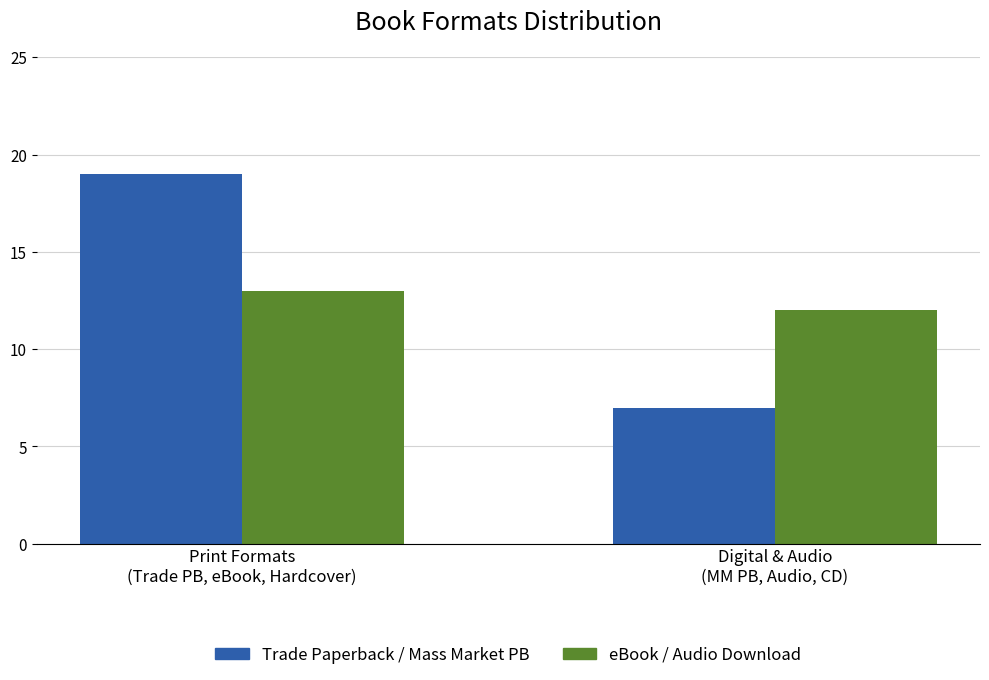

True or false: eBook / Audio Download has a value of 18 at Print Formats
(Trade PB, eBook, Hardcover).

False